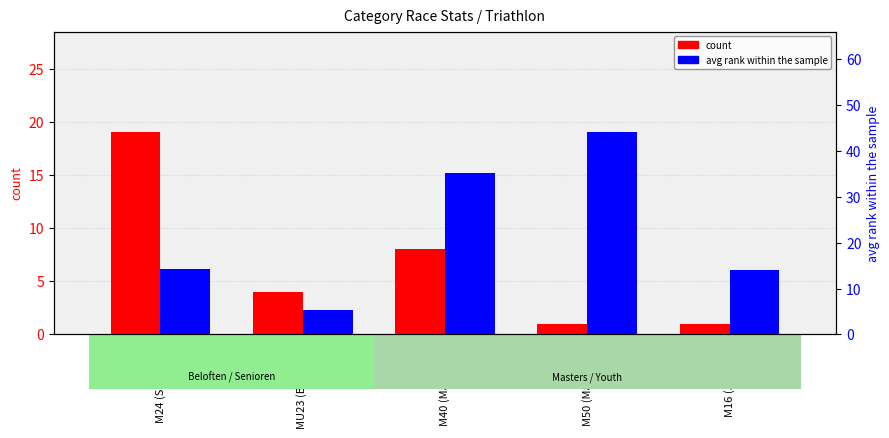

Reading left to right, what are all the values shown in this chart?

count: M24 (Senioren)=19.0	MU23 (Beloften)=4.0	M40 (Masters A)=8.0	M50 (Masters B)=1.0	M16 (Jeugd A)=1.0
avg rank within sample: M24 (Senioren)=14.2	MU23 (Beloften)=5.3	M40 (Masters A)=35.1	M50 (Masters B)=44.0	M16 (Jeugd A)=14.0